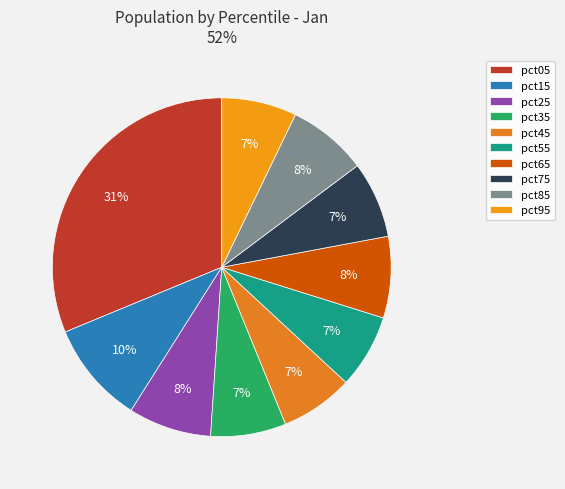

To the nearest percent, what percentage of the pie is pct95?

7%